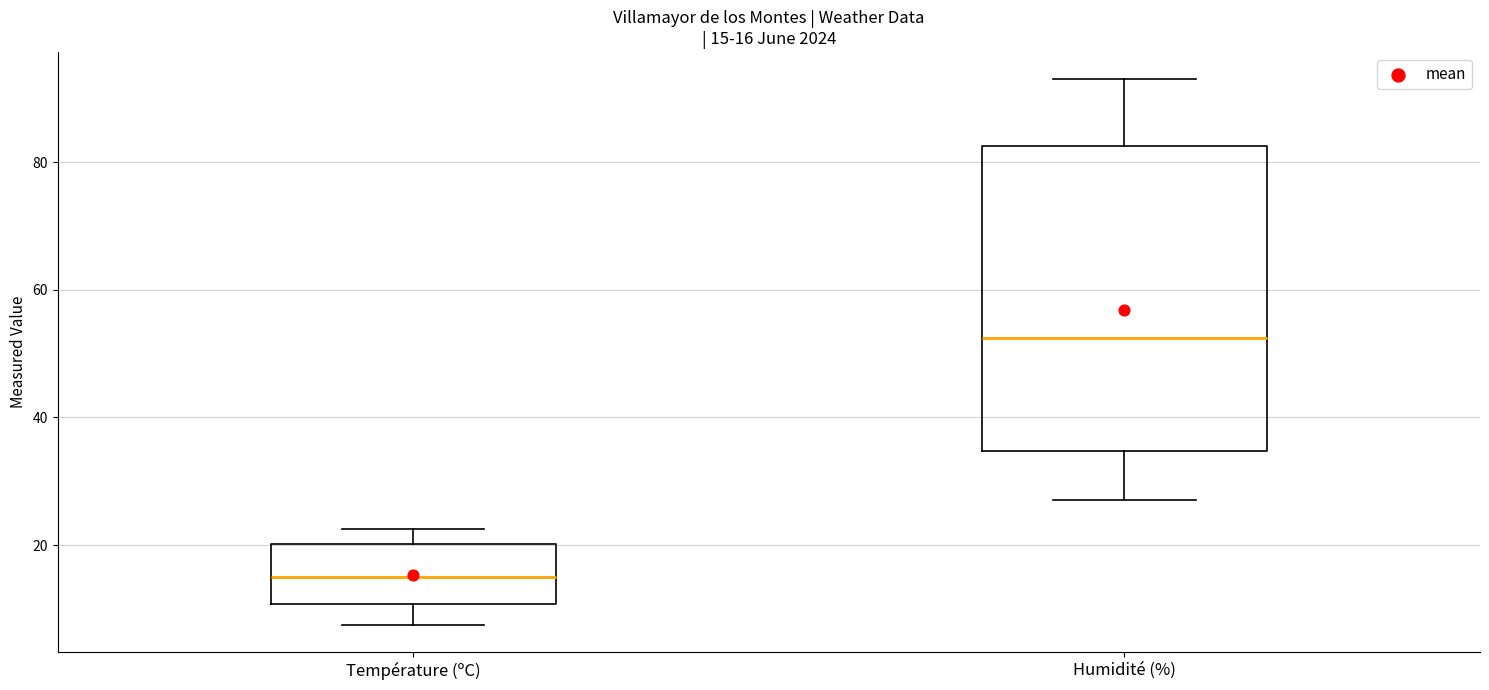

Comparing the boxes themselves (not the whiskers), which one is the tallest?

Humidité (%)